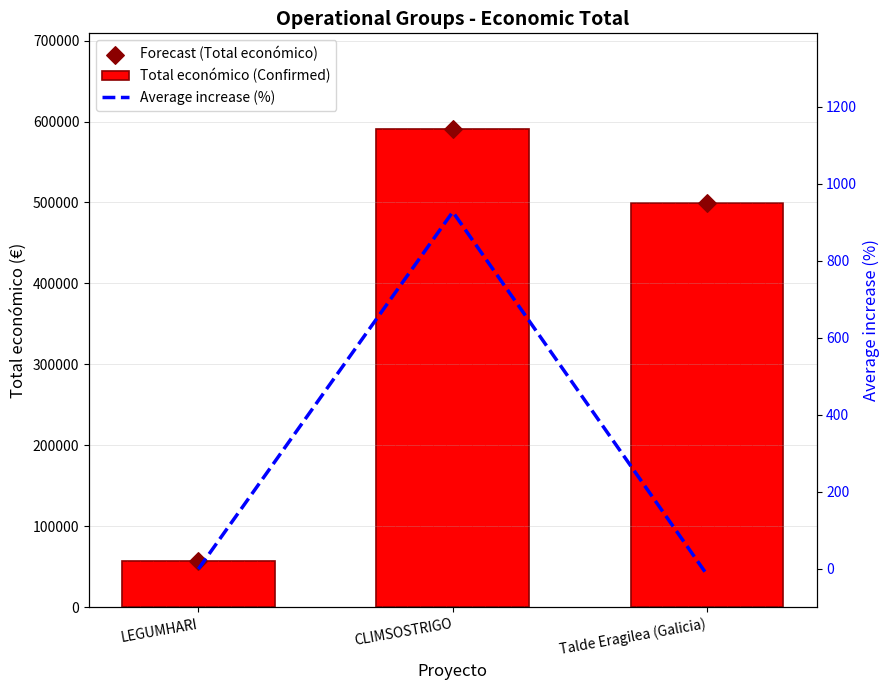

At how many categories does at least one series exceed 221365?

2